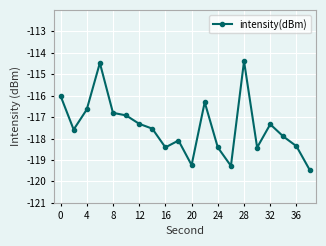

Reading right to left, list all the values displayed in this chart.

-119.5	-118.4	-117.9	-117.3	-118.4	-114.4	-119.3	-118.4	-116.3	-119.2	-118.1	-118.4	-117.5	-117.3	-116.9	-116.8	-114.5	-116.6	-117.6	-116.0